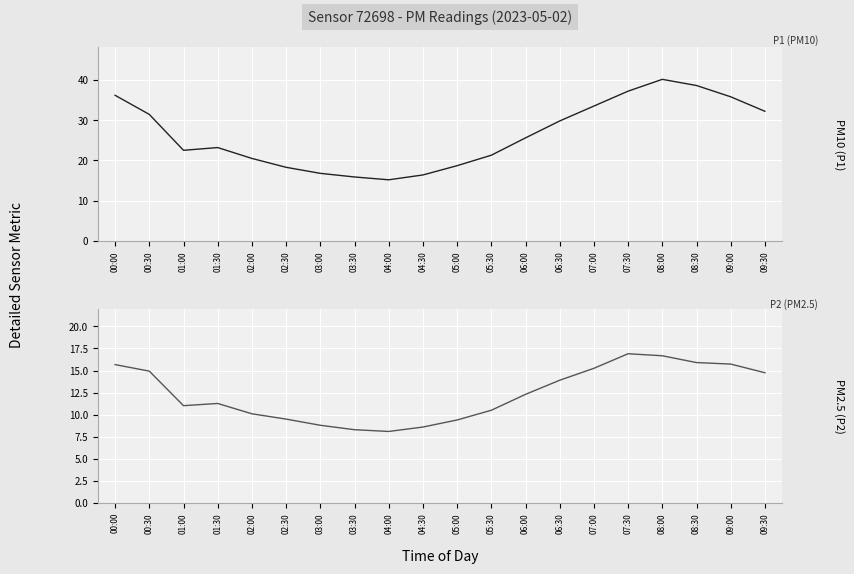

Reading left to right, extract all data points from this chart.

P1: 36.2	31.4	22.5	23.2	20.5	18.3	16.8	15.9	15.2	16.4	18.7	21.3	25.6	29.8	33.5	37.2	40.1	38.6	35.8	32.2
P2: 15.7	14.9	11.0	11.3	10.1	9.5	8.8	8.3	8.1	8.6	9.4	10.5	12.3	13.9	15.2	16.9	16.7	15.9	15.7	14.8